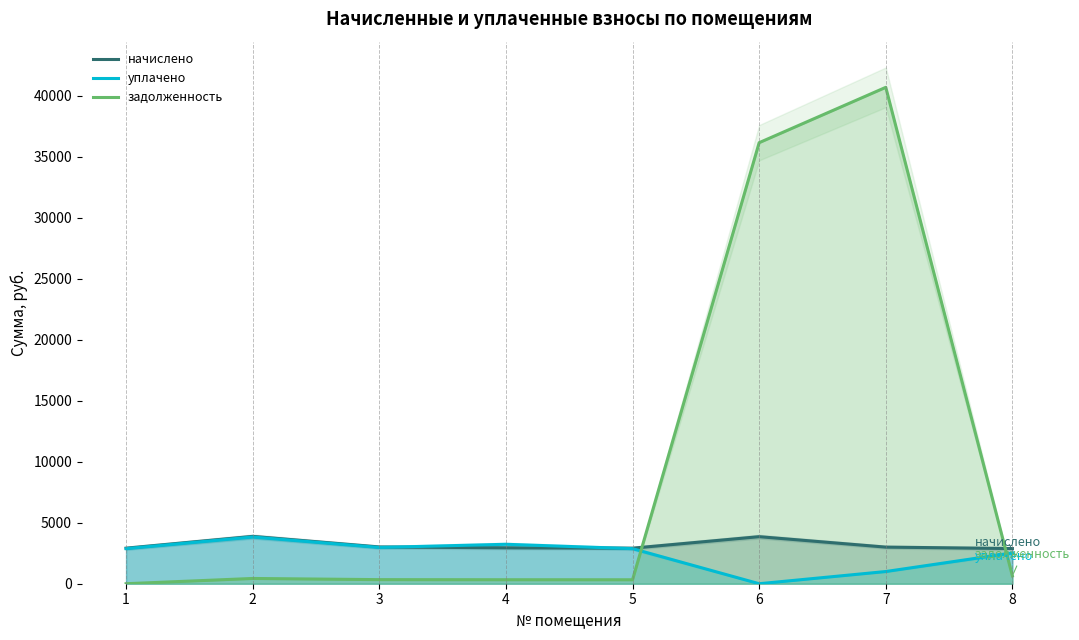

The value of начислено at 8 is 4838.1. True or false?

False